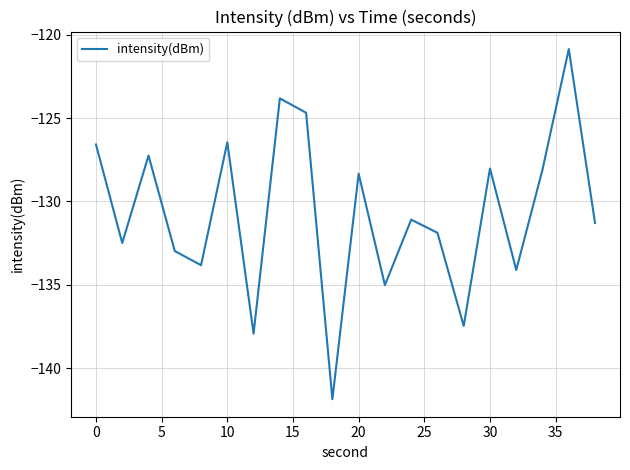

What is the greatest value displayed?

-120.9